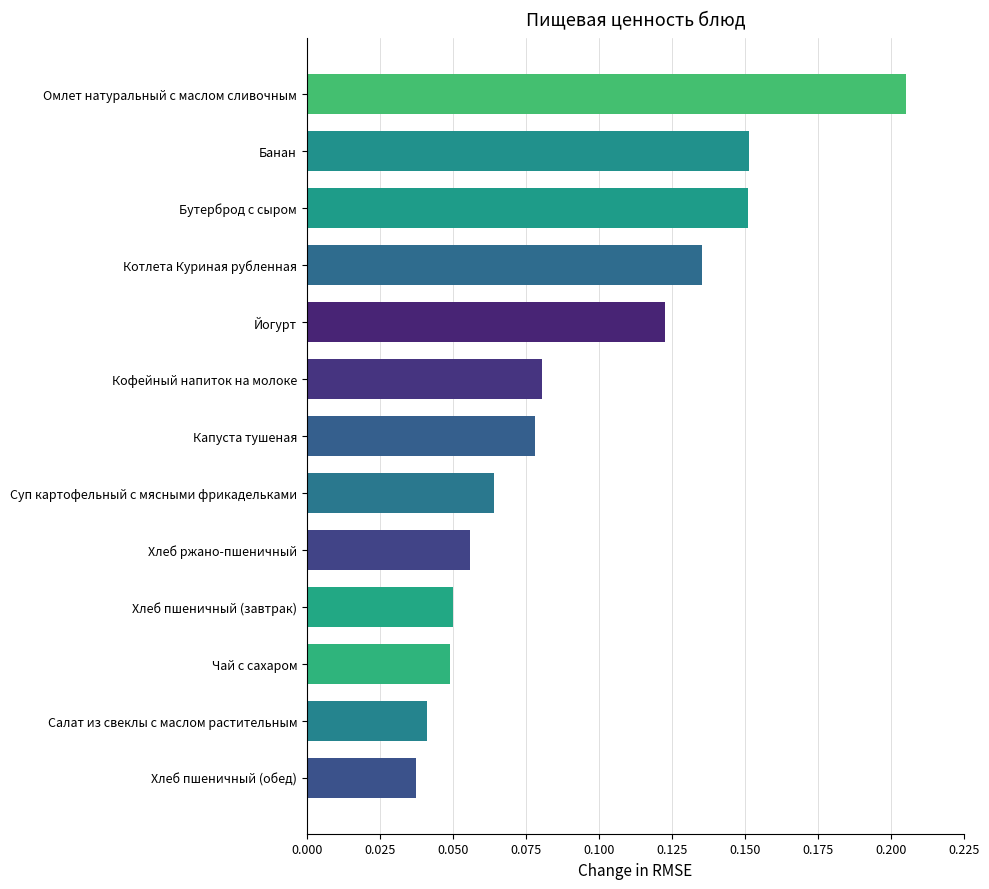

How many values are between 0 and 1?

13